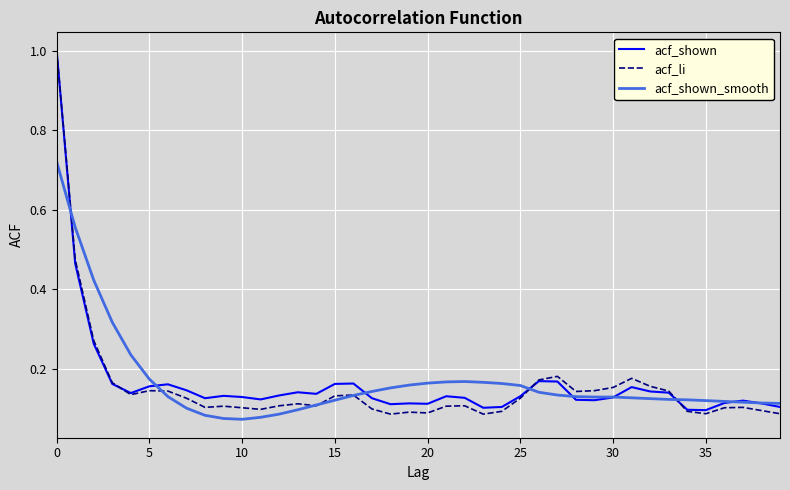

What is the sum of all acf_li values?

6.2